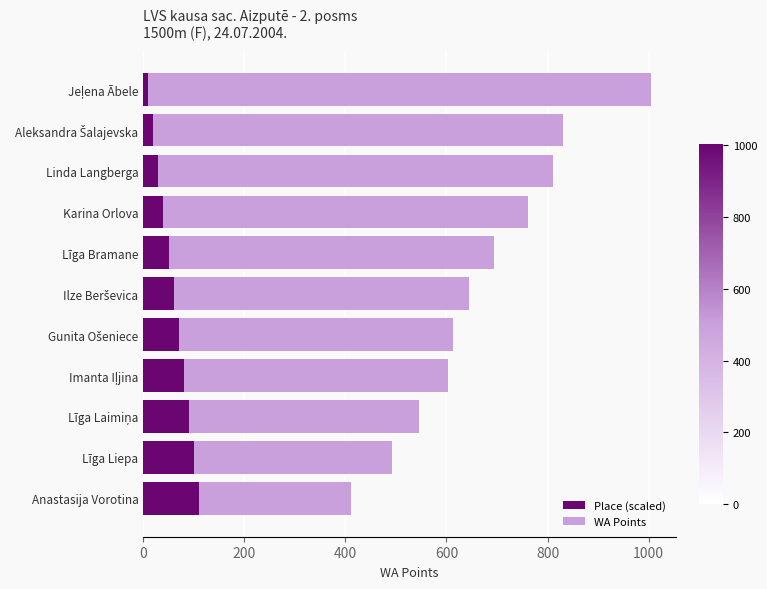

What are all the series names shown in the legend?

Place (scaled), WA Points